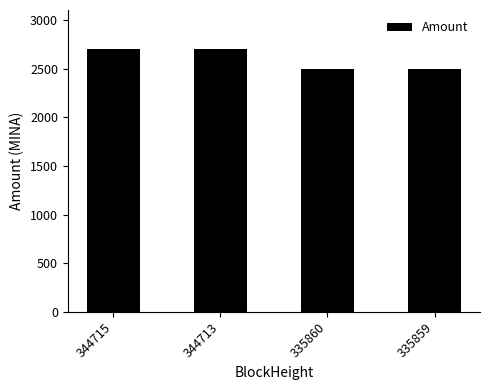

The chart shows a value of 660.9 at 344713. True or false?

False